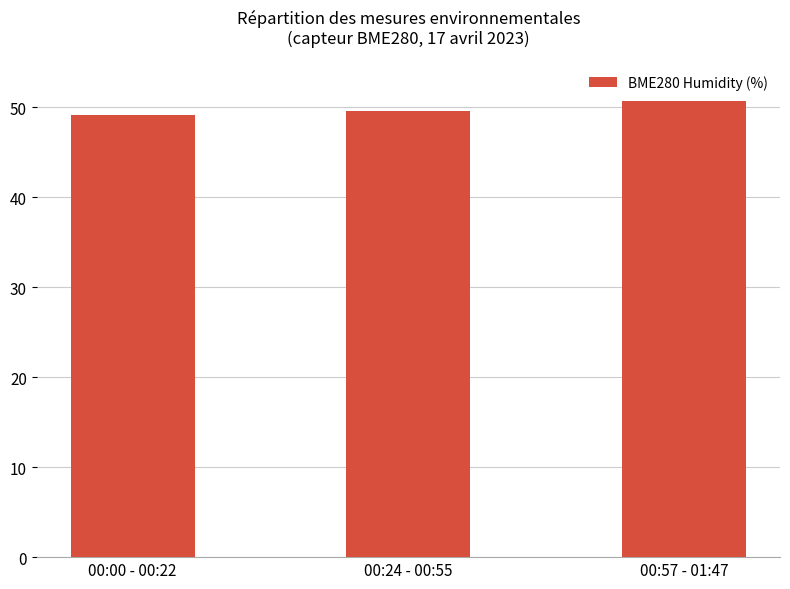

What is the value of the 1st bar from the left?

49.1